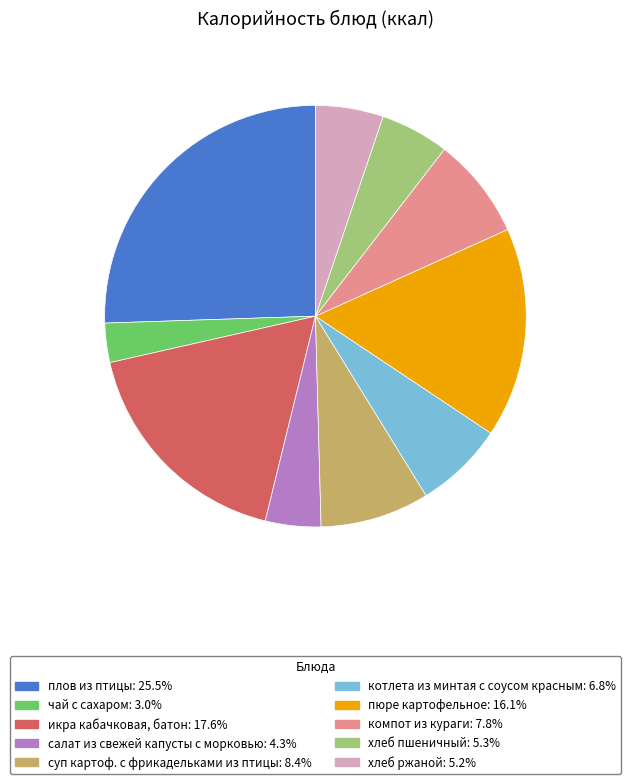

The хлеб ржаной slice represents 5% of the pie. True or false?

True